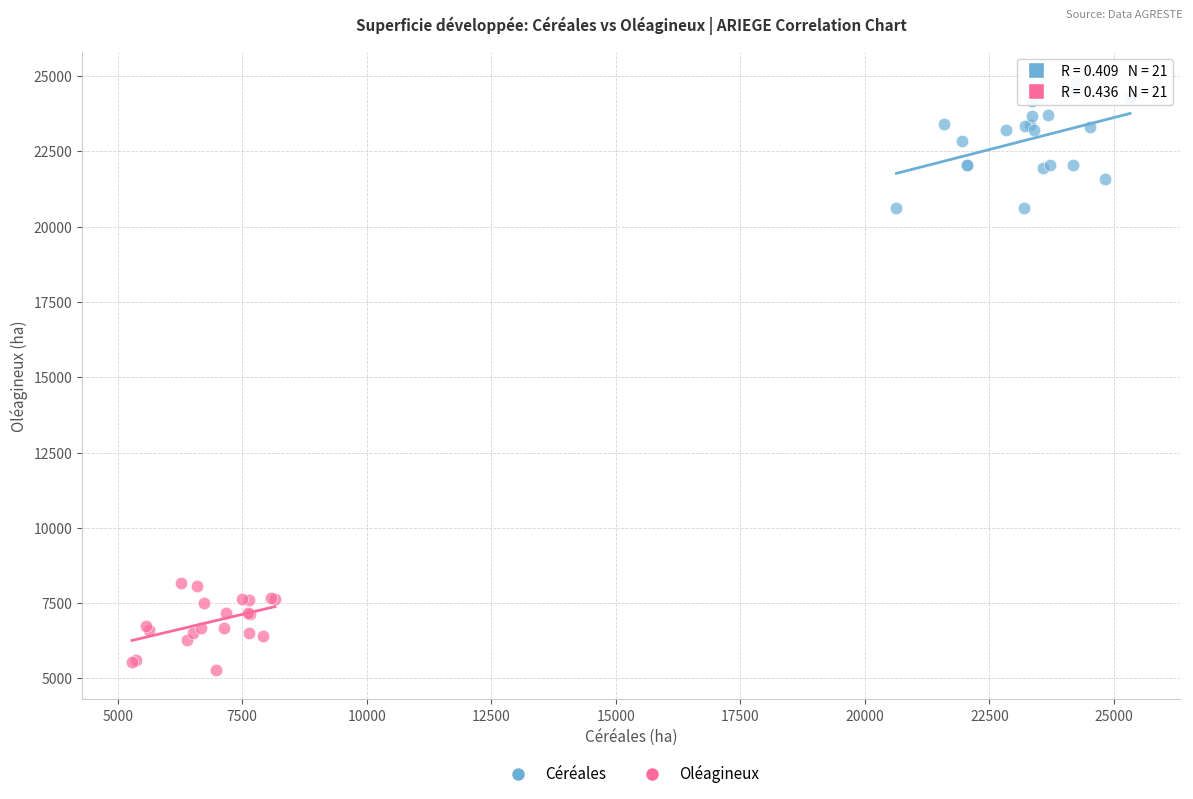

Which series has the largest Y range (max minus min)?

Céréales